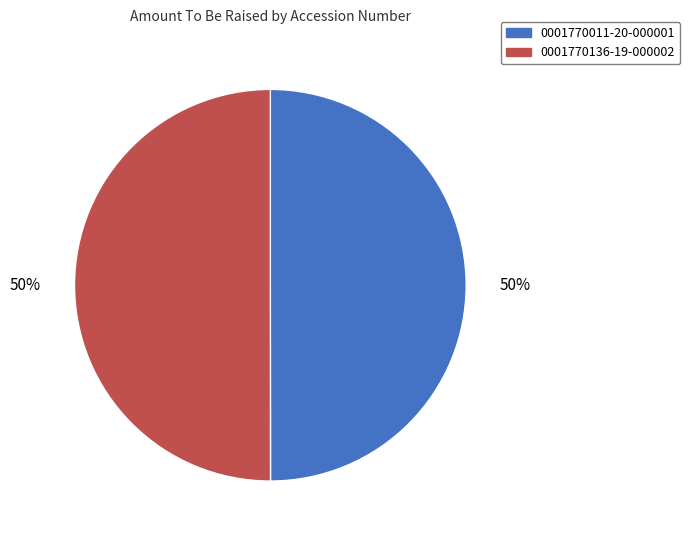

What percentage is the 0001770011-20-000001 slice, to the nearest percent?

50%